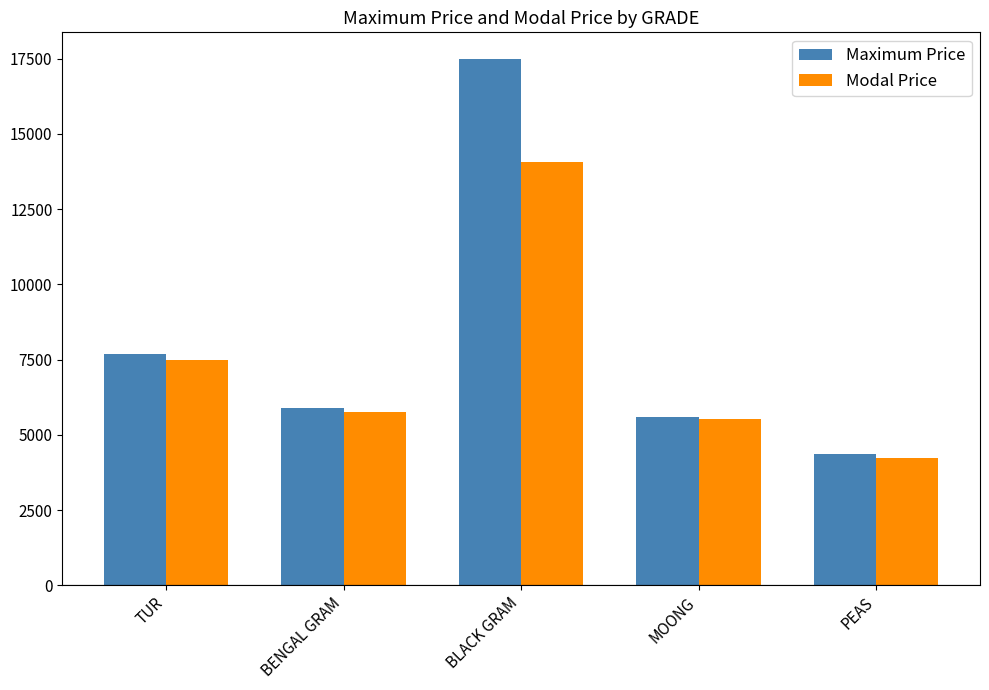

Where does the Modal Price series first go above 5770?

TUR